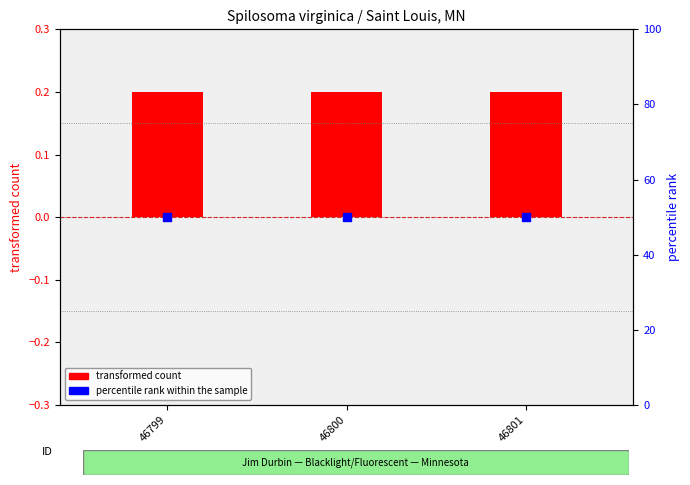

What is the total value across all series at 46800?

50.2